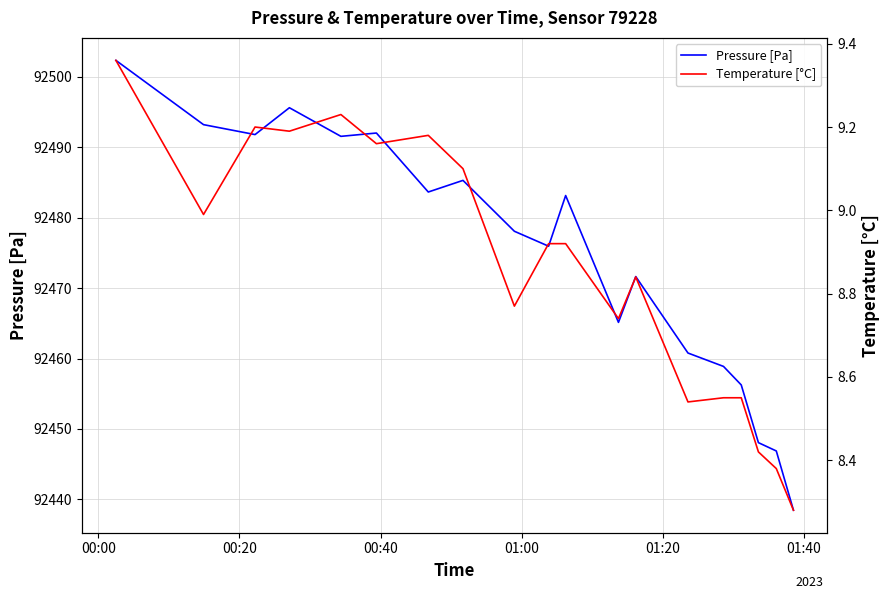

At how many categories does at least one series exceed 91192?

19